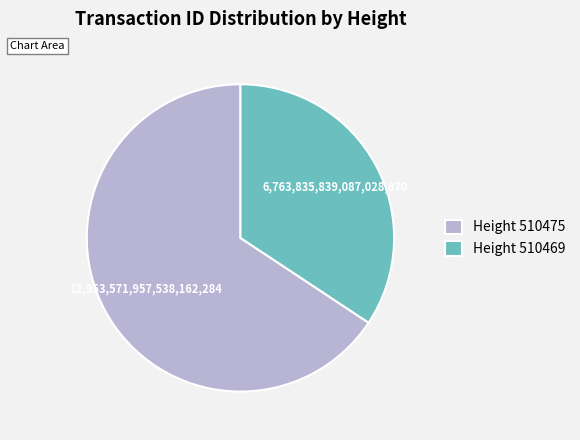

Which category accounts for the majority?

Height 510475